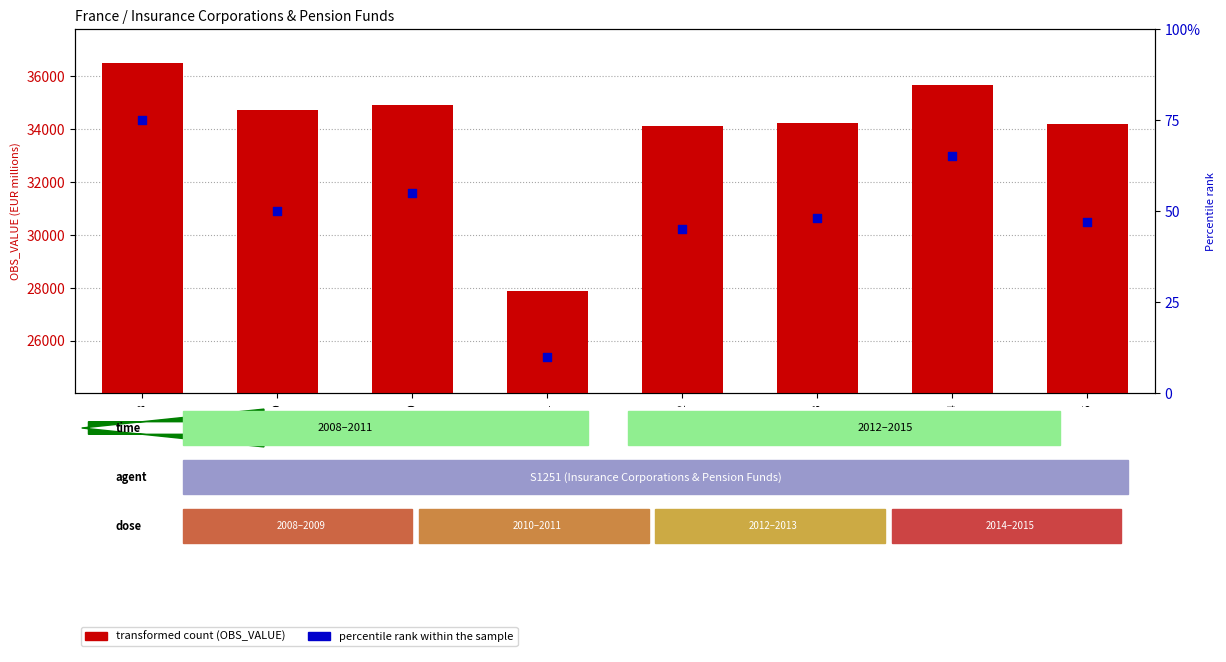

What is the total value across all series at 2012?

34178